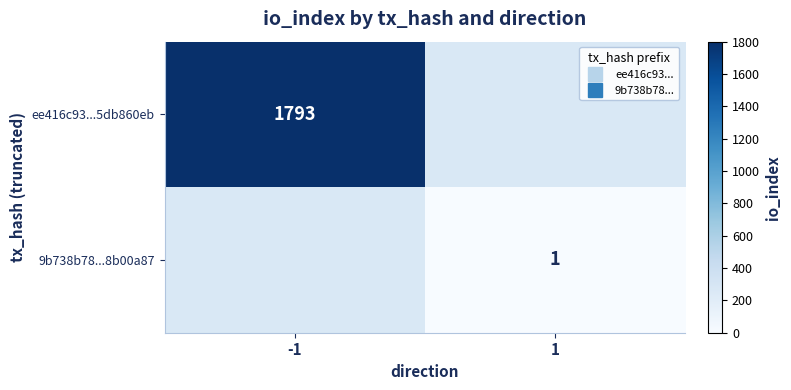

Rank the categories by ee416c93...5db860eb value from highest to lowest.

-1, 1